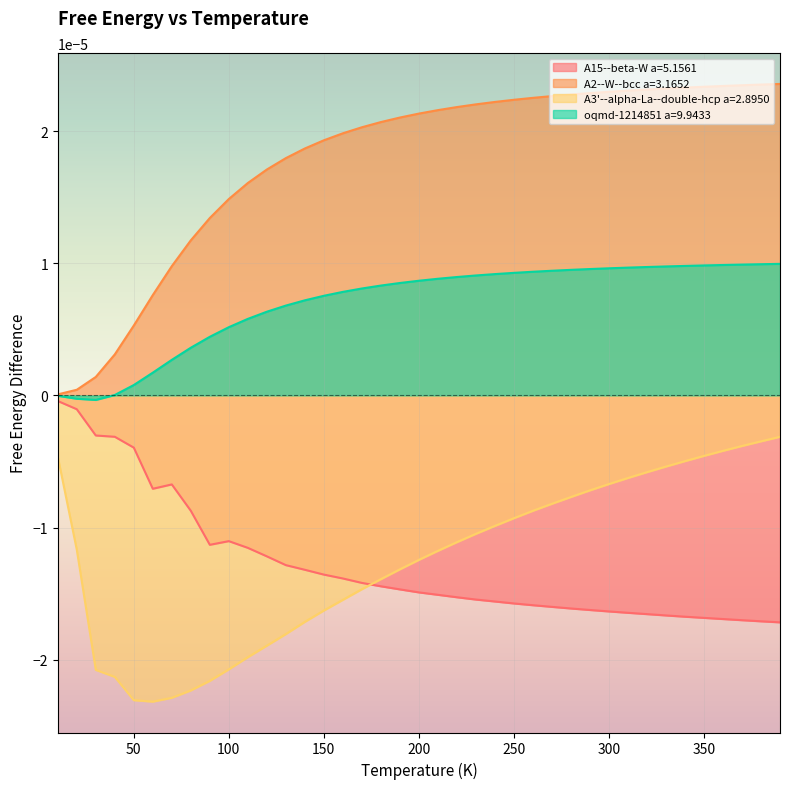

At which category is the sum across all series the highest?

390.0